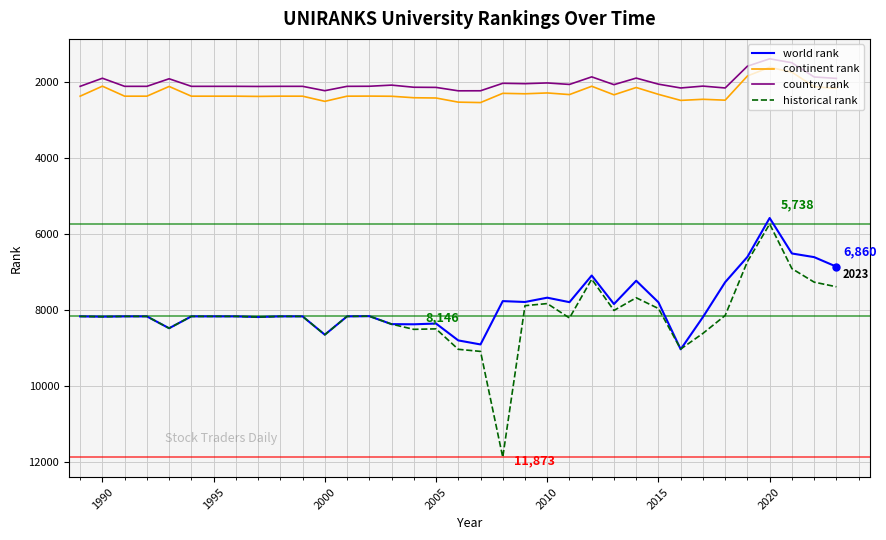

Is this an area chart (filled region under the line)?

No